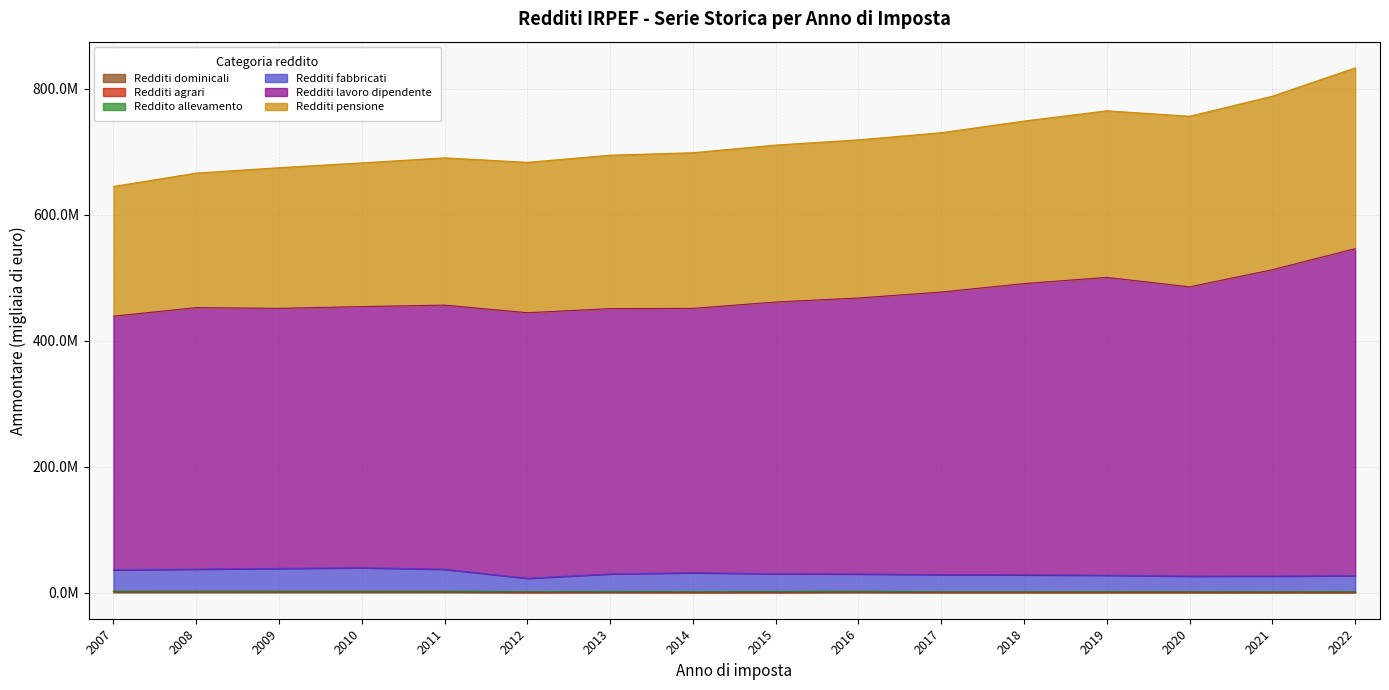

Is it true that Redditi dominicali equals 426834.8 at 2020?

False